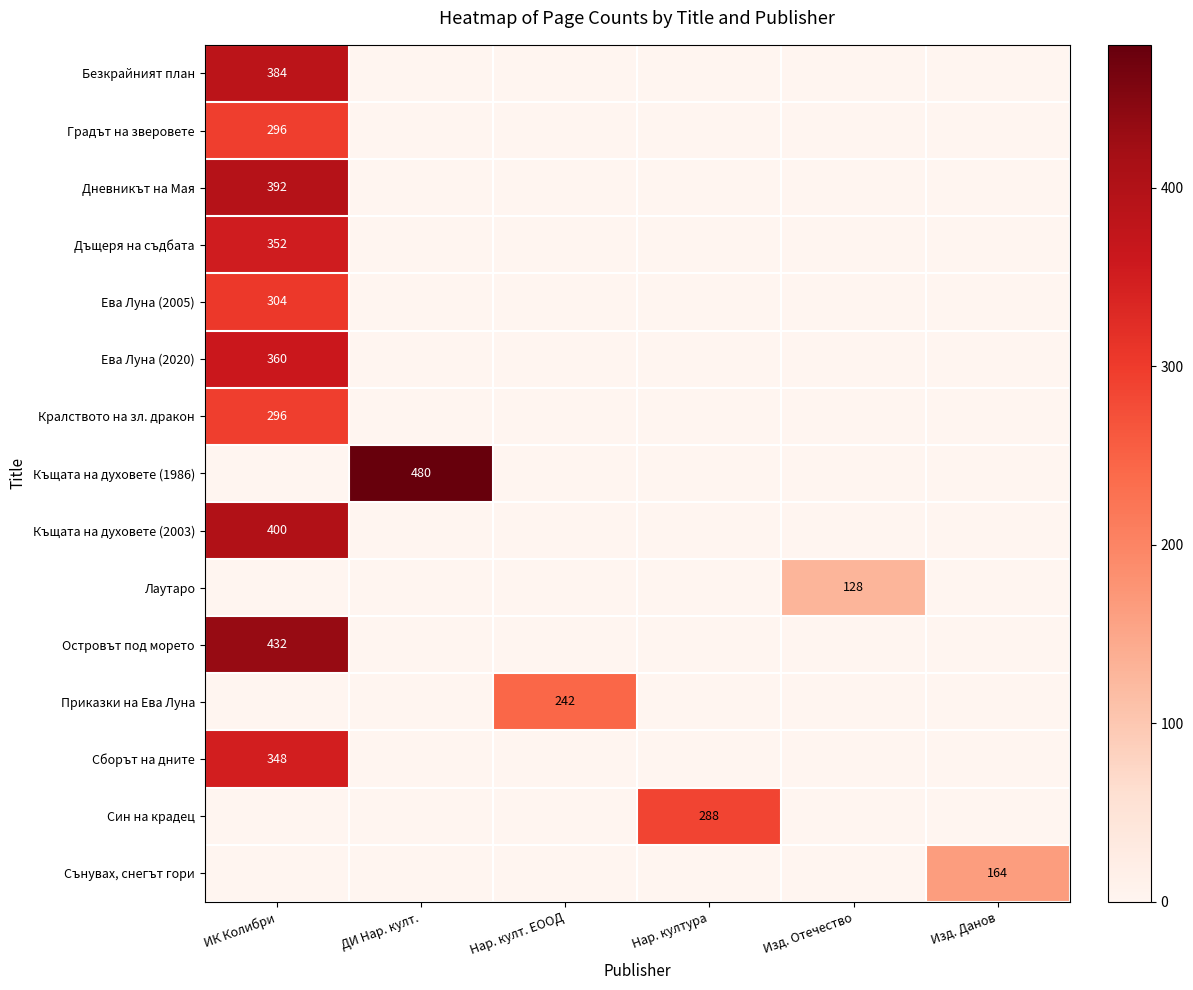

What is the spread (max minus min) of values at ИК Колибри?

432